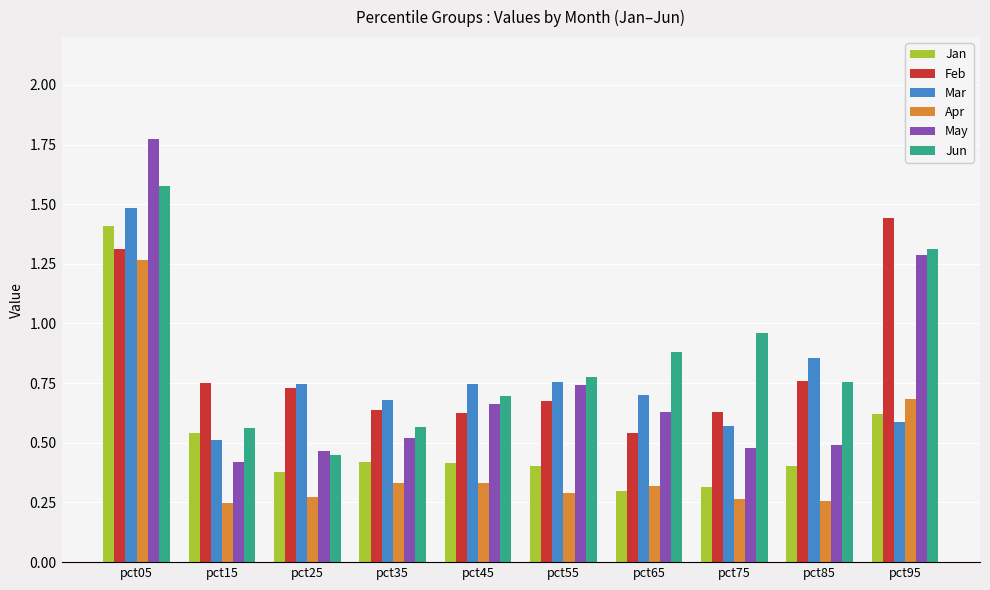

Which category has the lowest value in the Feb series?

pct65